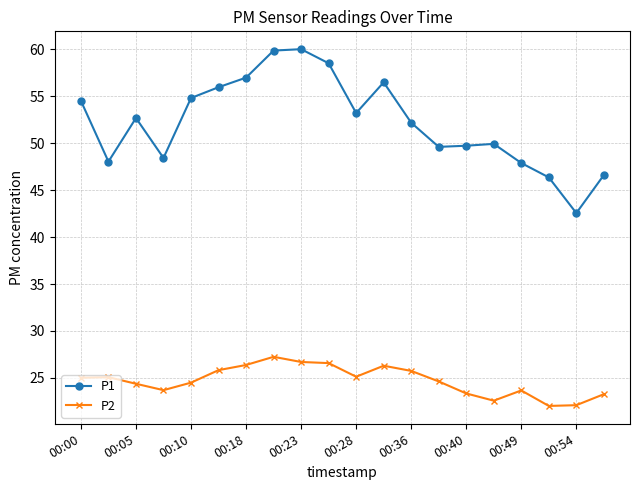

True or false: P1 and P2 intersect in this chart.

False